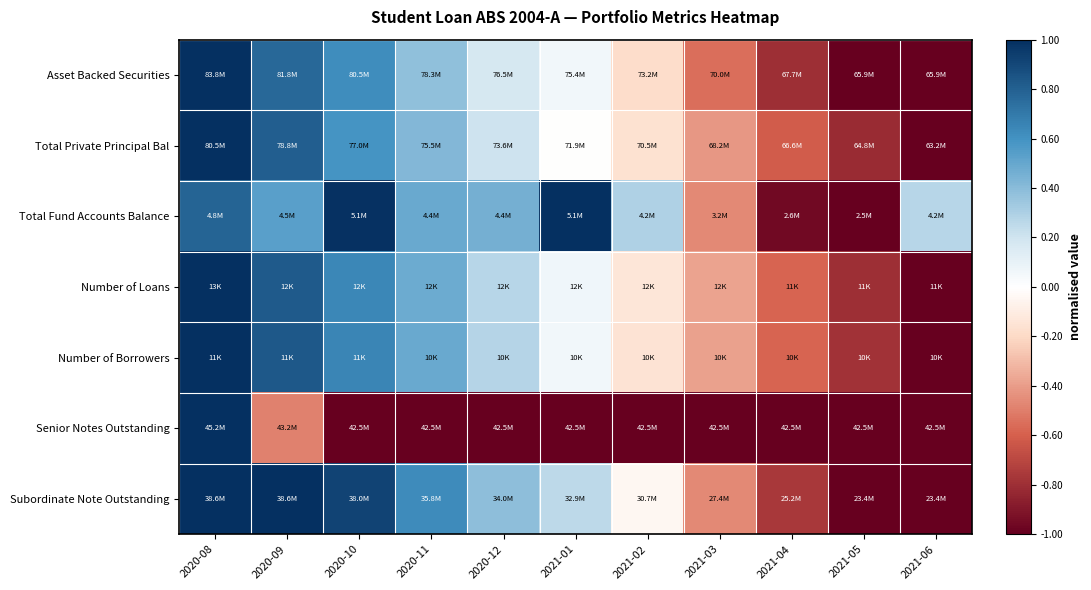

Which has a higher value, 2020-11 or 2021-04?

2020-11